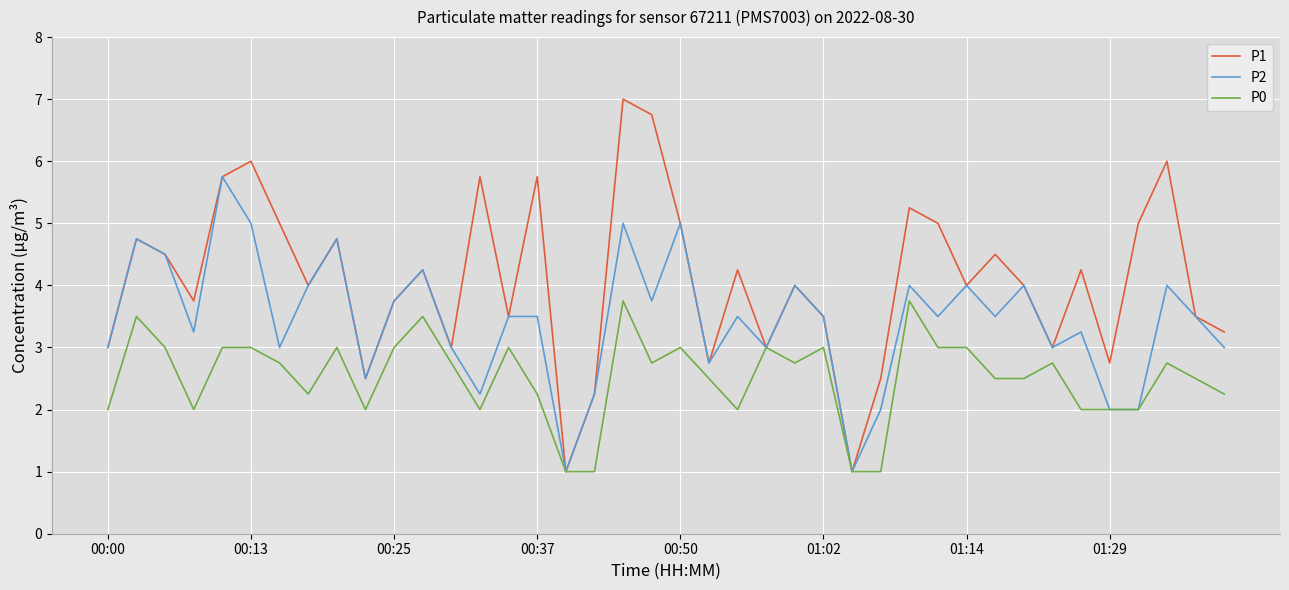

Which series has the largest total across all categories?

P1